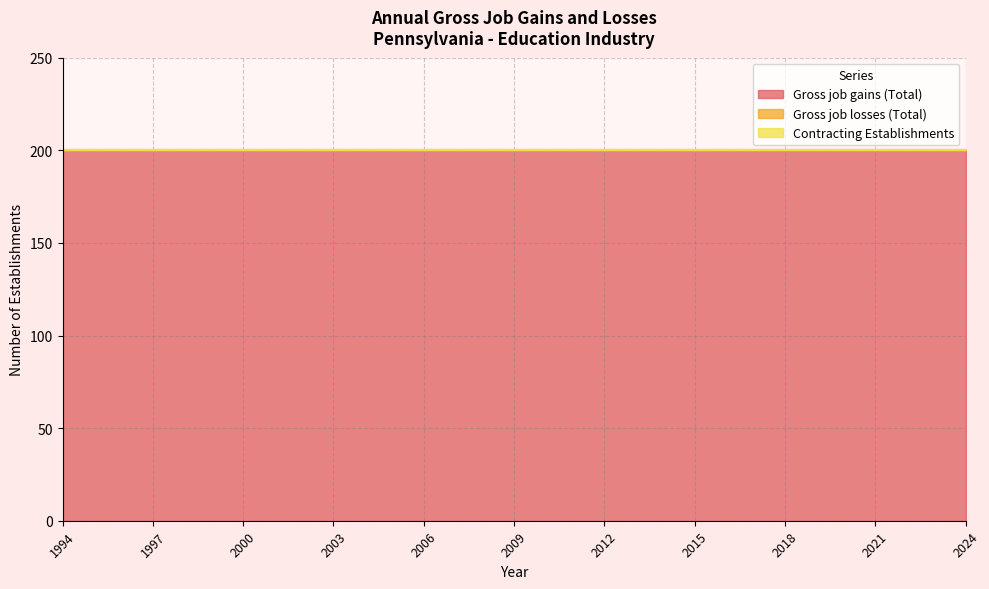

True or false: Gross job losses (Total) has more than 1 points higher than both neighbors.

False